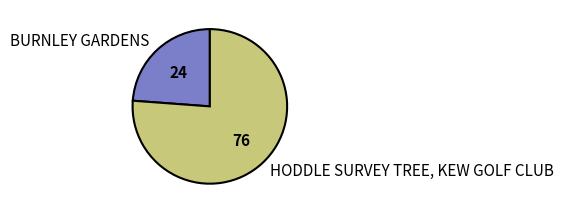

The BURNLEY GARDENS slice represents 24% of the pie. True or false?

True